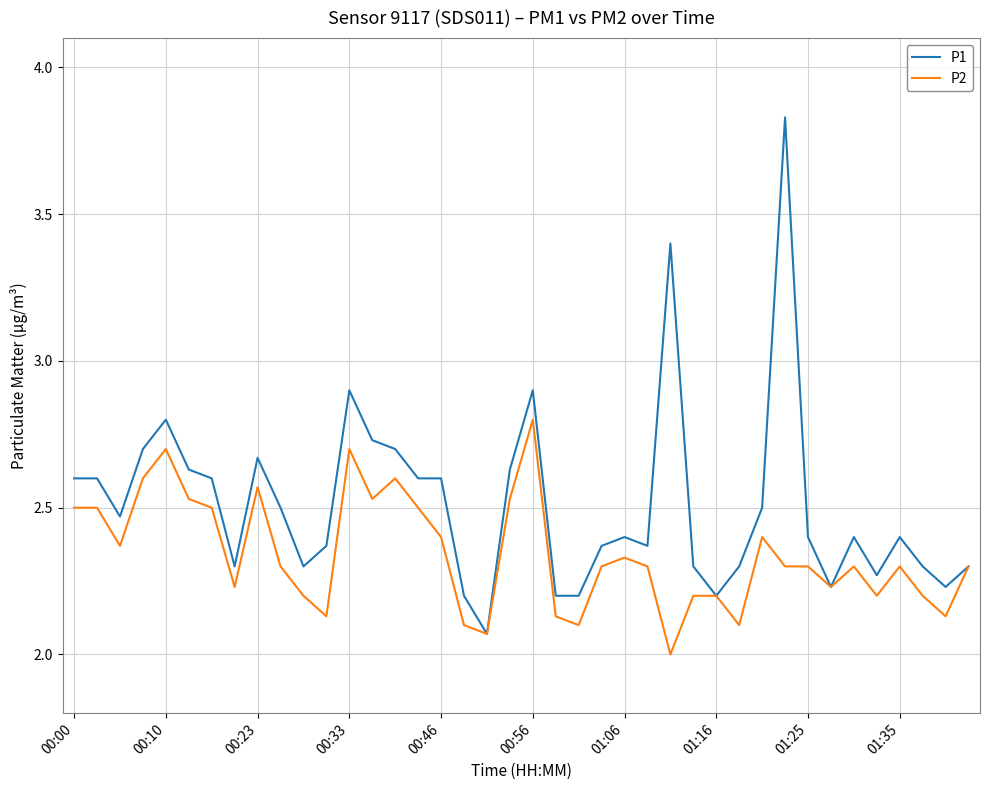

Rank the series by their maximum value, from highest to lowest.

P1, P2